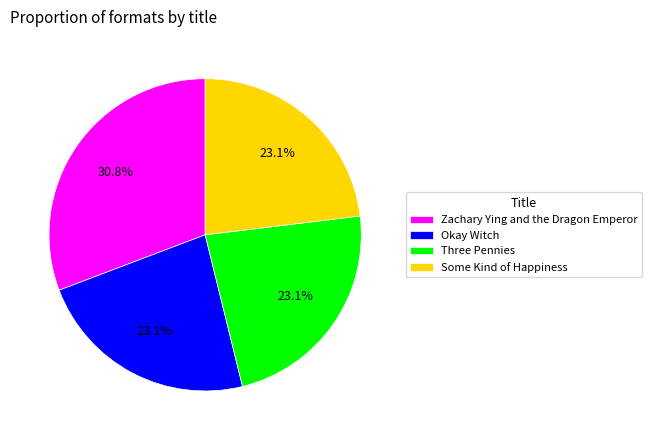

To the nearest percent, what is the average slice percentage?

25%